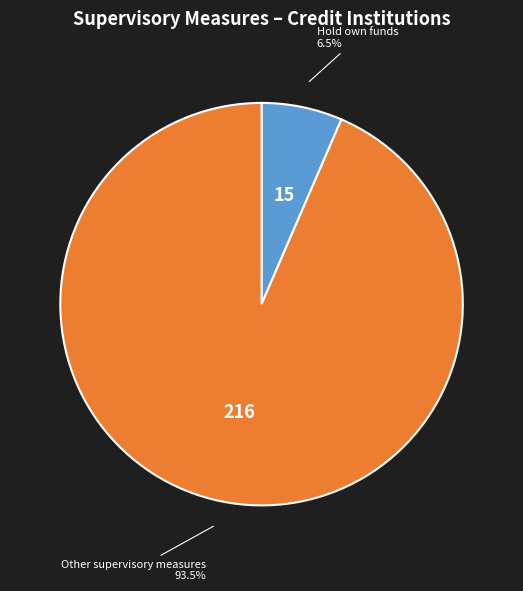

How many segments does this pie chart have?

2